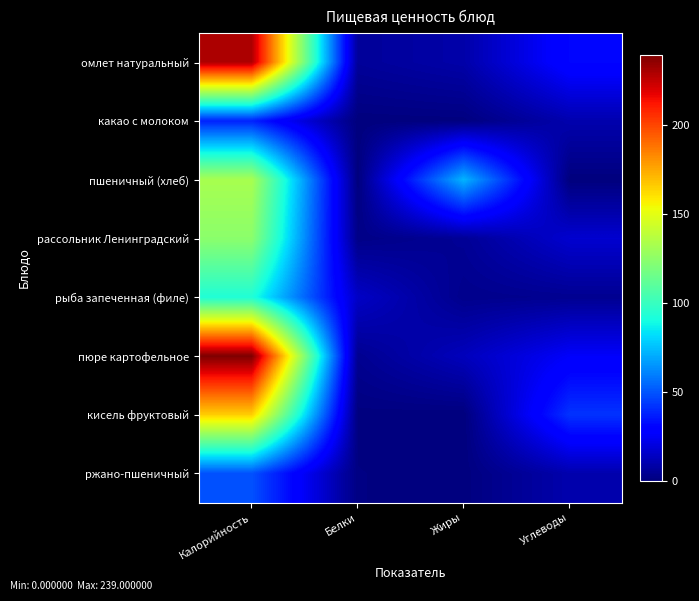

Rank the series at Калорийность from lowest to highest value.

какао с молоком, ржано-пшеничный, рыба запеченная (филе), рассольник Ленинградский, пшеничный (хлеб), кисель фруктовый, омлет натуральный, пюре картофельное